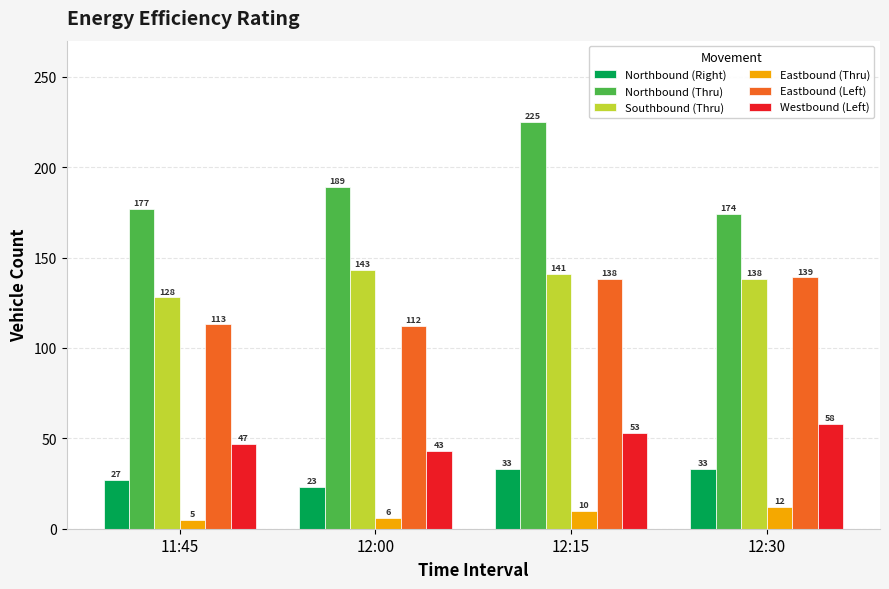

What is the highest value of the Northbound (Thru) series?

225